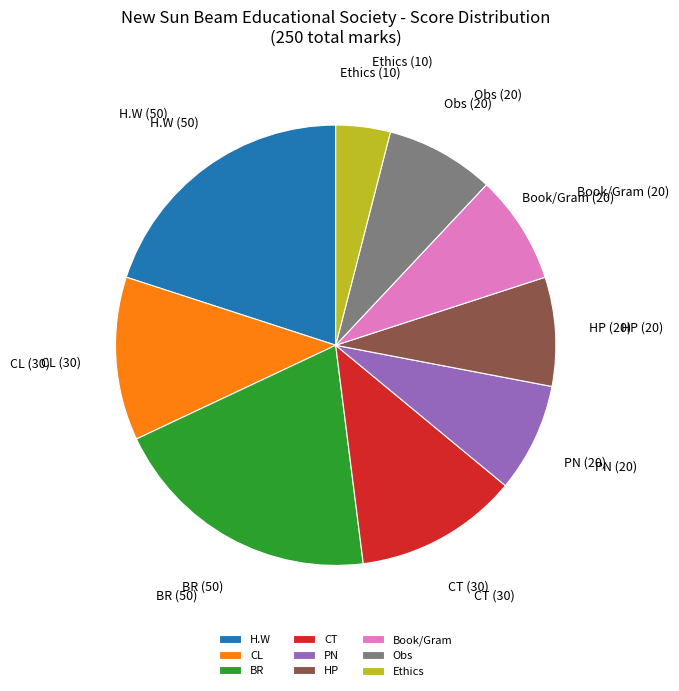

Which category has the smallest portion of the pie?

Ethics